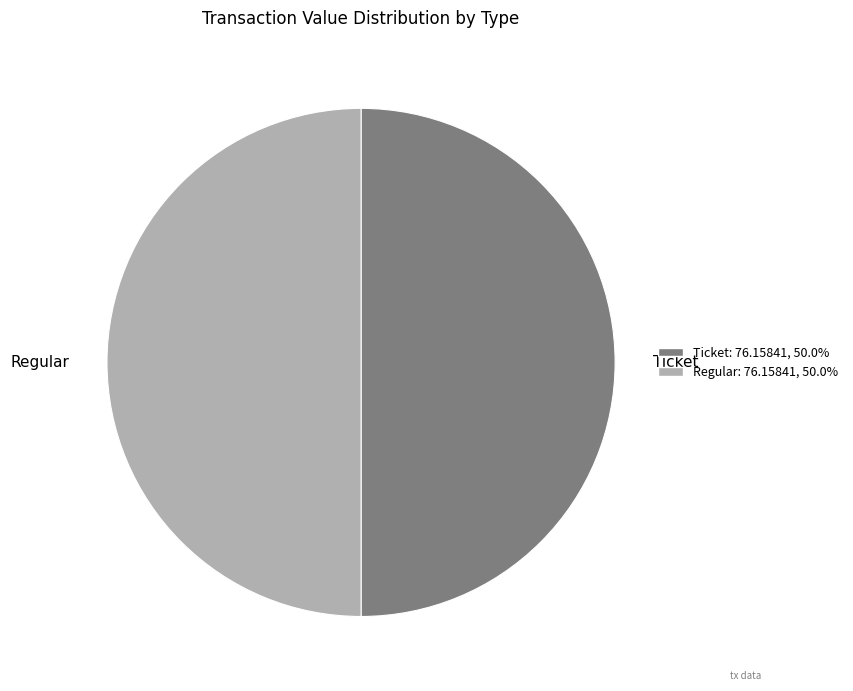

Count the number of slices in the pie.

2